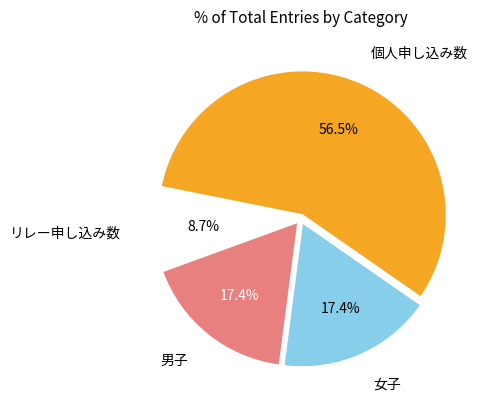

How many segments does this pie chart have?

4